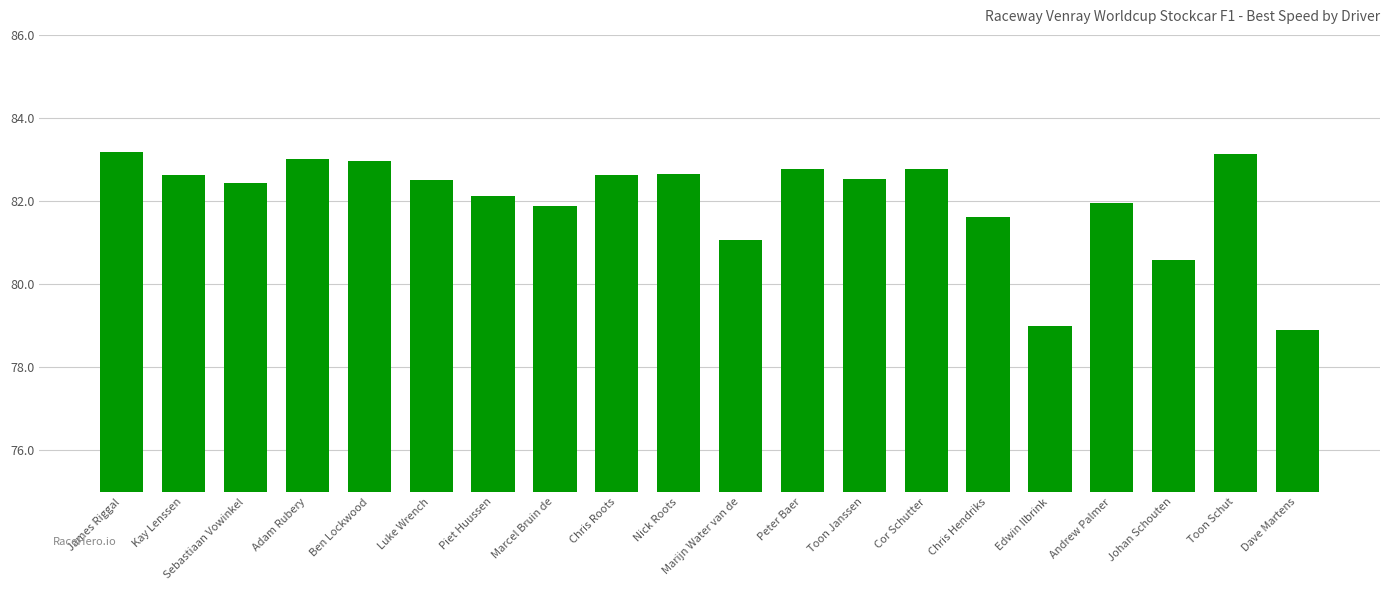

What is the difference between the second highest and second lowest values?

4.1